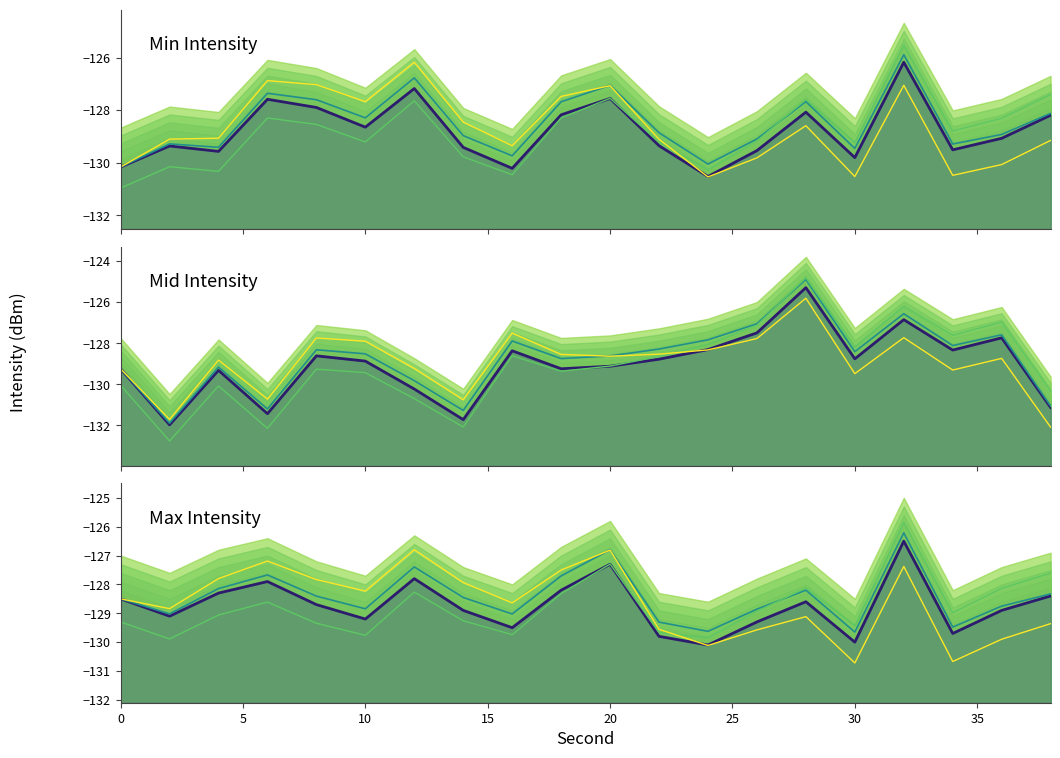

Rank the series by their average value, from lowest to highest.

Mid Intensity, Min Intensity, Max Intensity